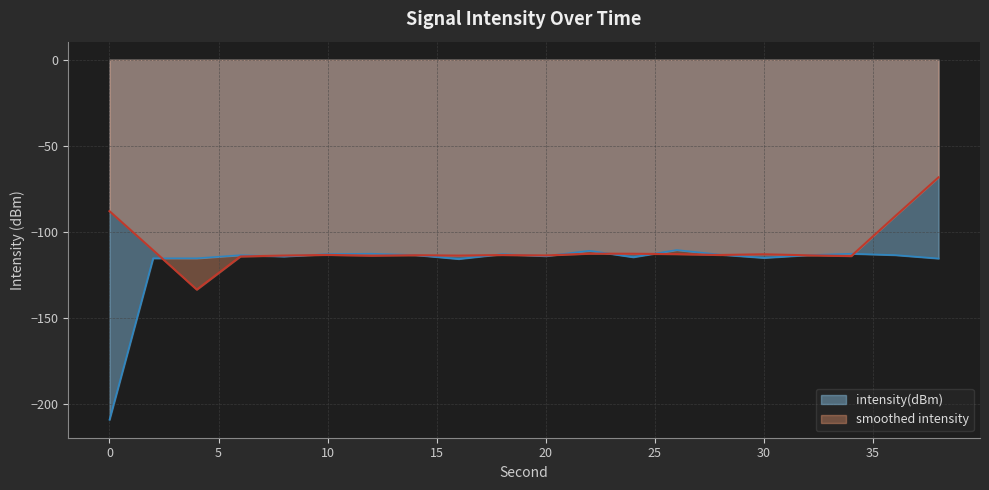

What is the difference between the maximum and second lowest values?

5.2